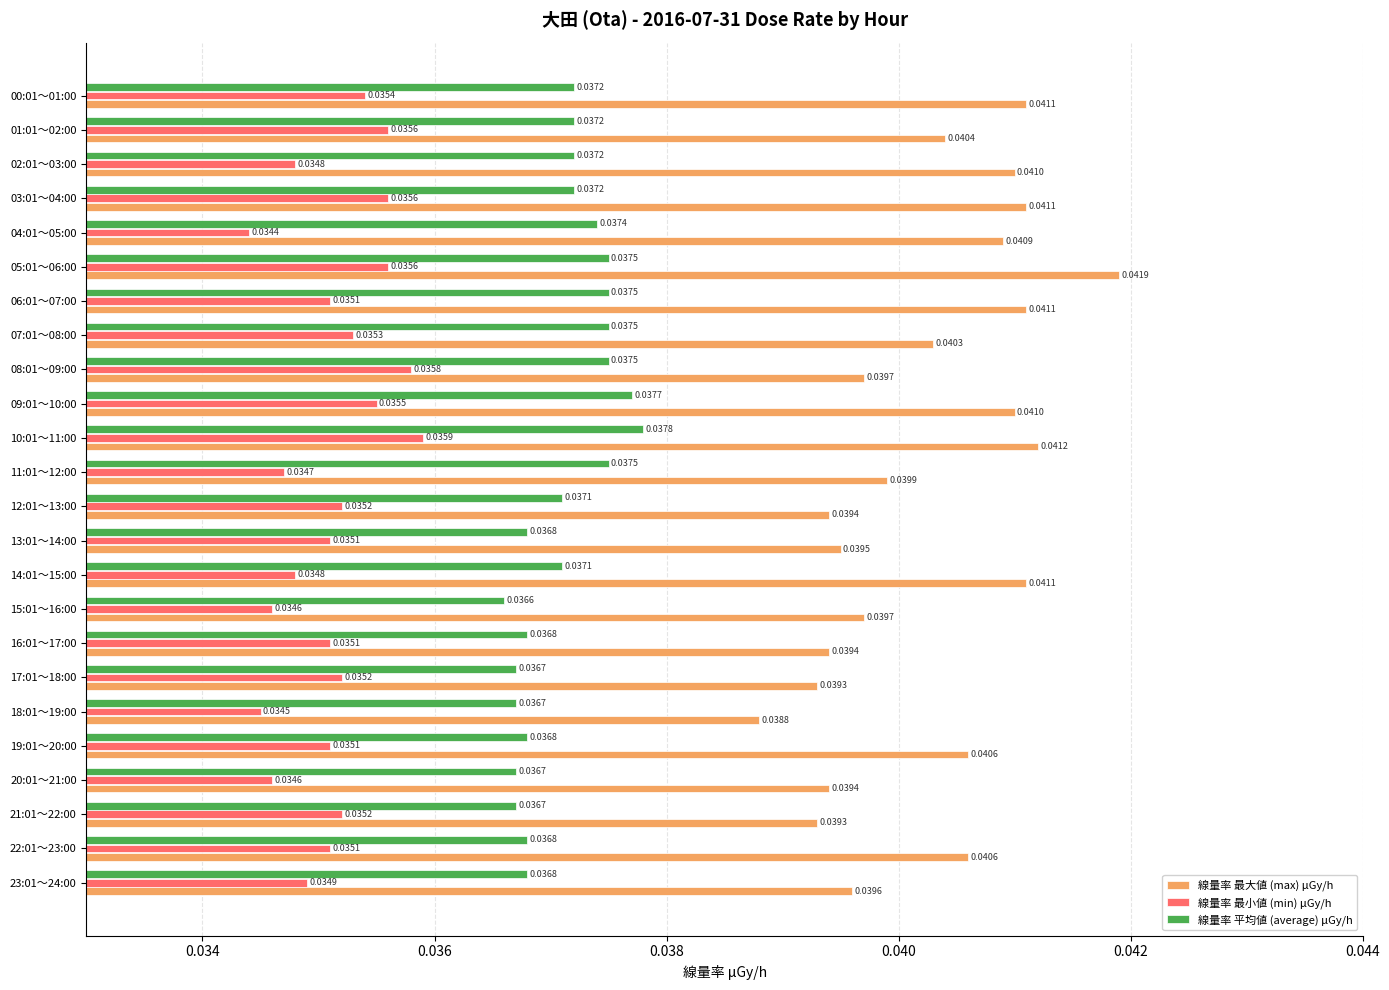

How many data points does each series have?

24